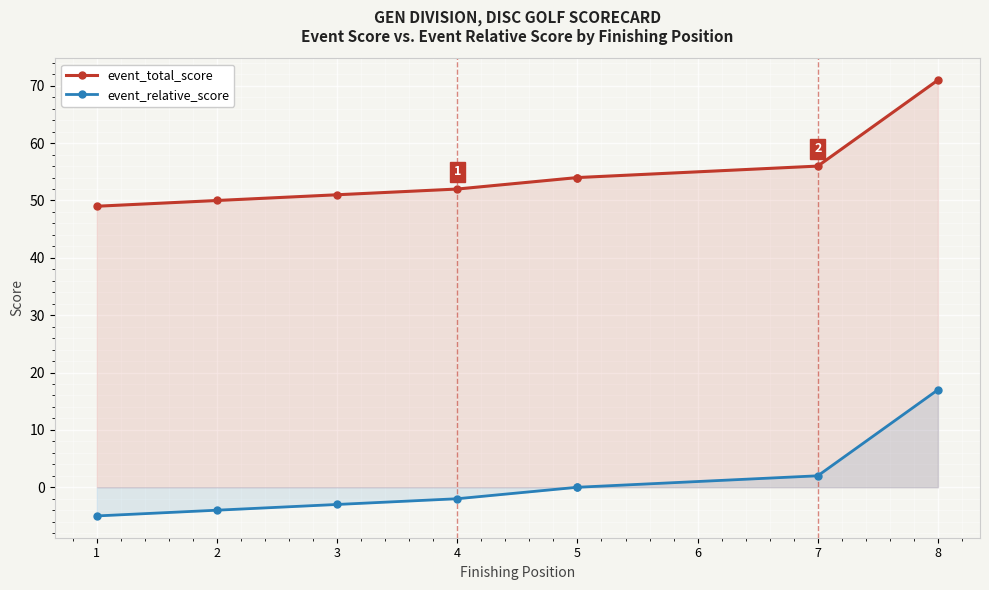

What is the difference between the second highest and minimum values in the event_relative_score series?

7